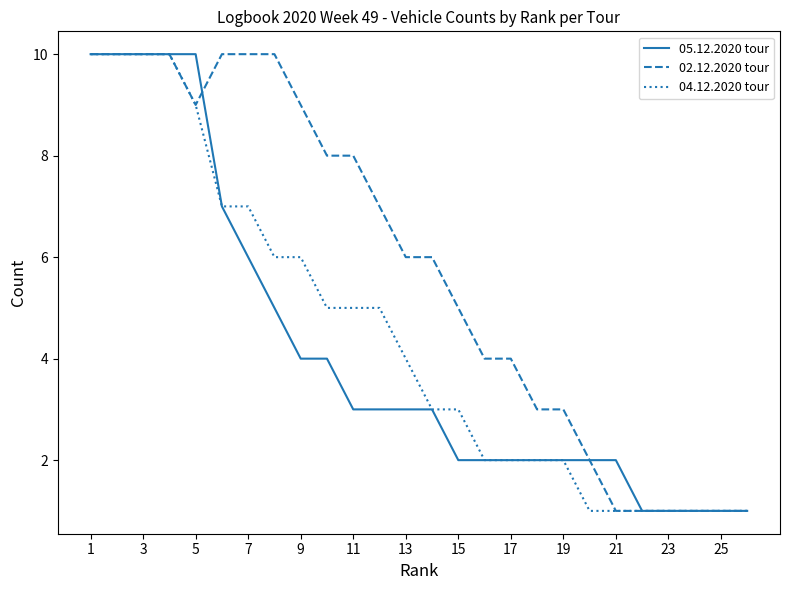

Rank the series by their average value, from lowest to highest.

05.12.2020 tour, 04.12.2020 tour, 02.12.2020 tour